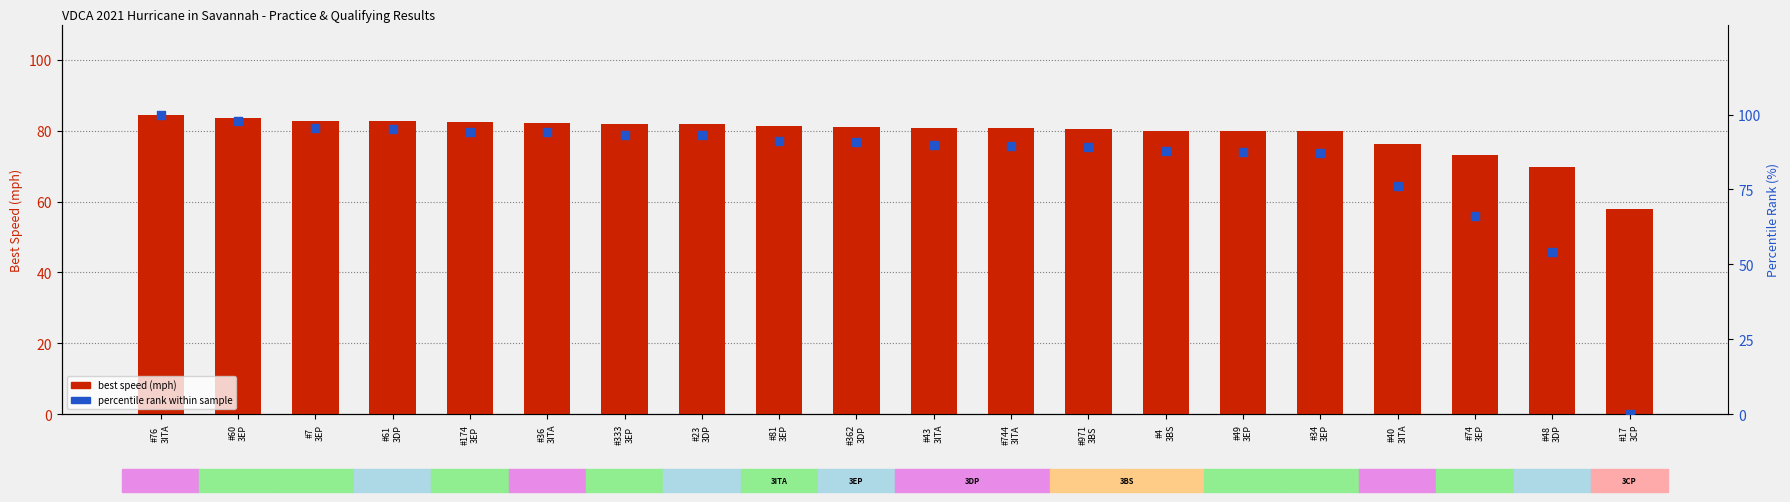

Is the value of best speed (mph) at #744
3ITA greater than the value of percentile rank within sample at #36
3ITA?

No